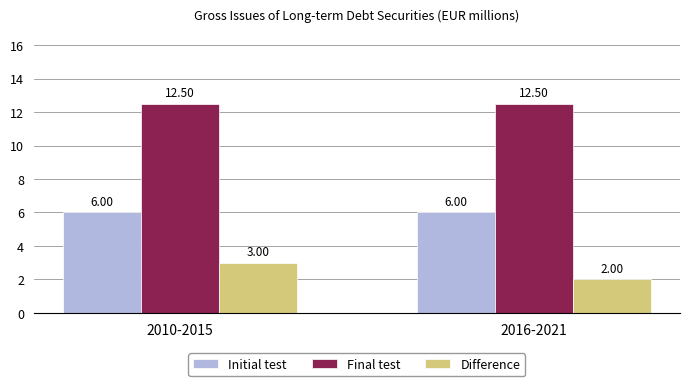

Which series has the largest total across all categories?

Final test